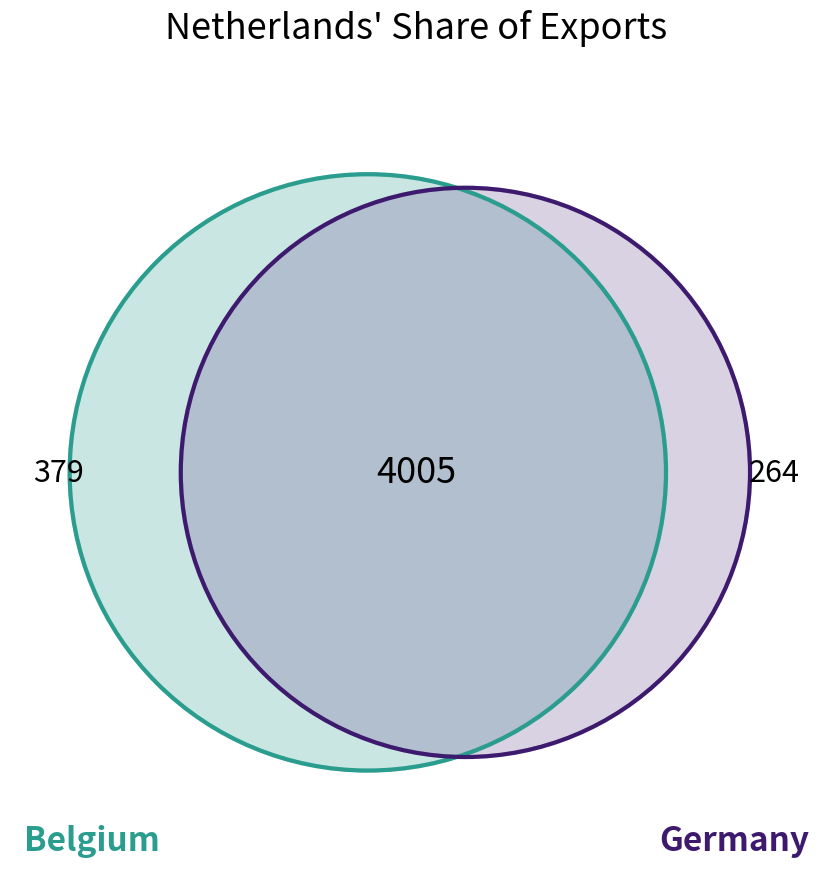

What is the largest slice in the pie chart?

Belgium